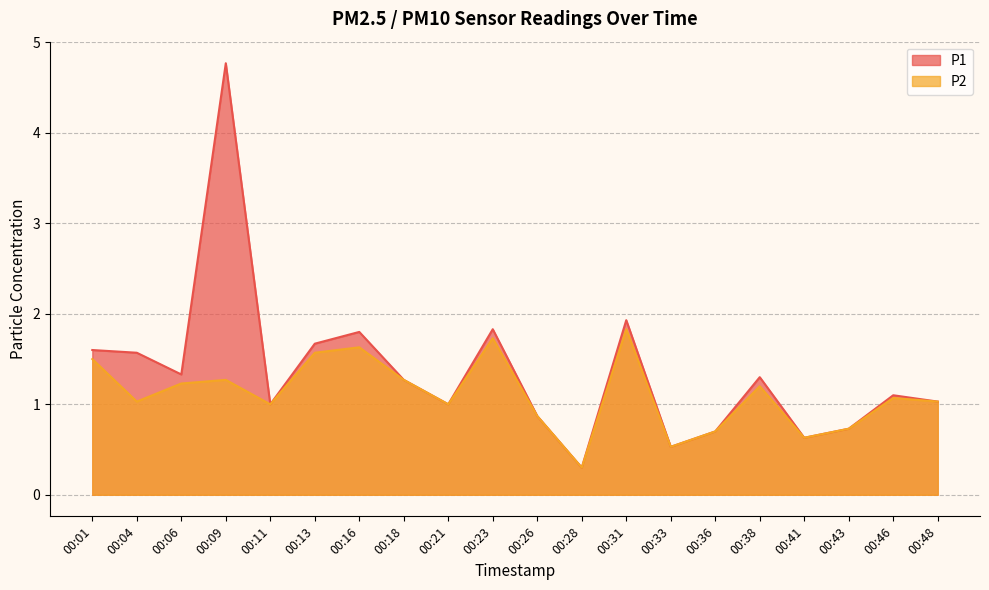

What is the difference between the P1 values at 00:04 and 00:33?

1.0